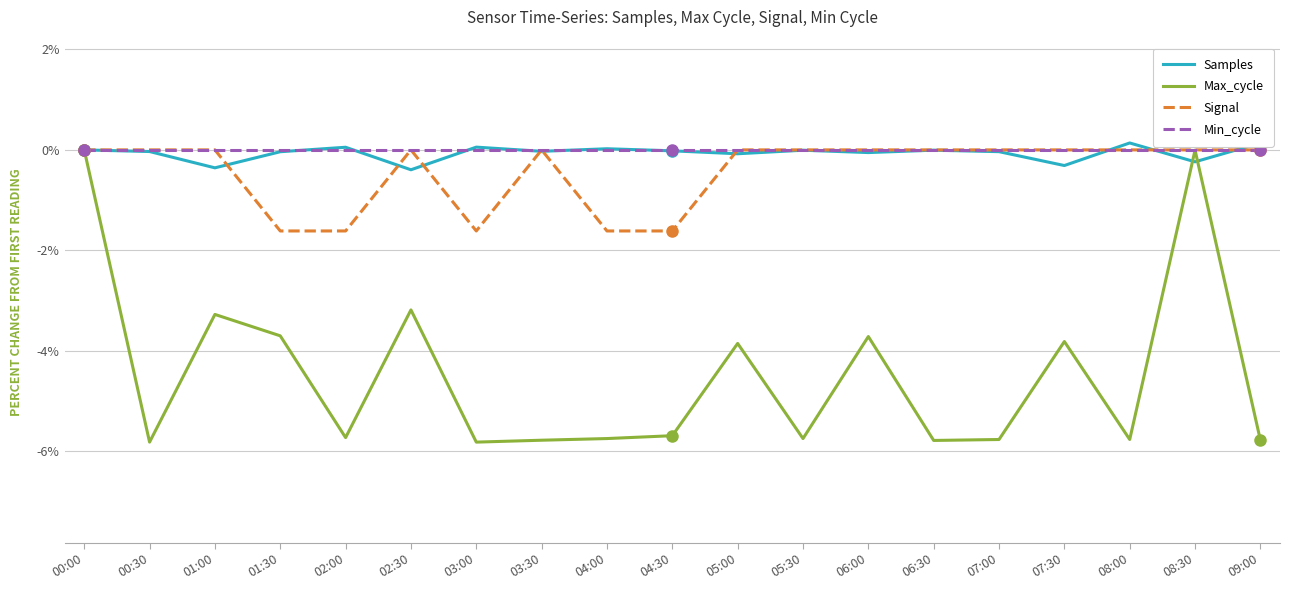

Is this an area chart (filled region under the line)?

No